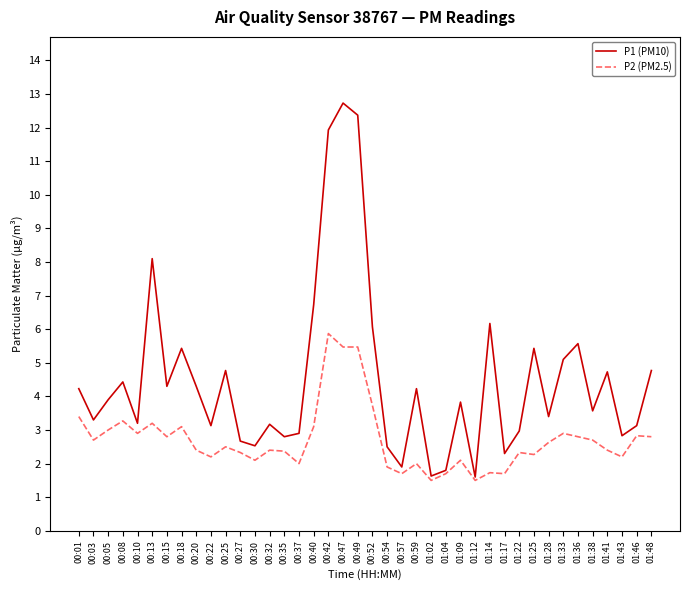

Which series has the largest total across all categories?

P1 (PM10)